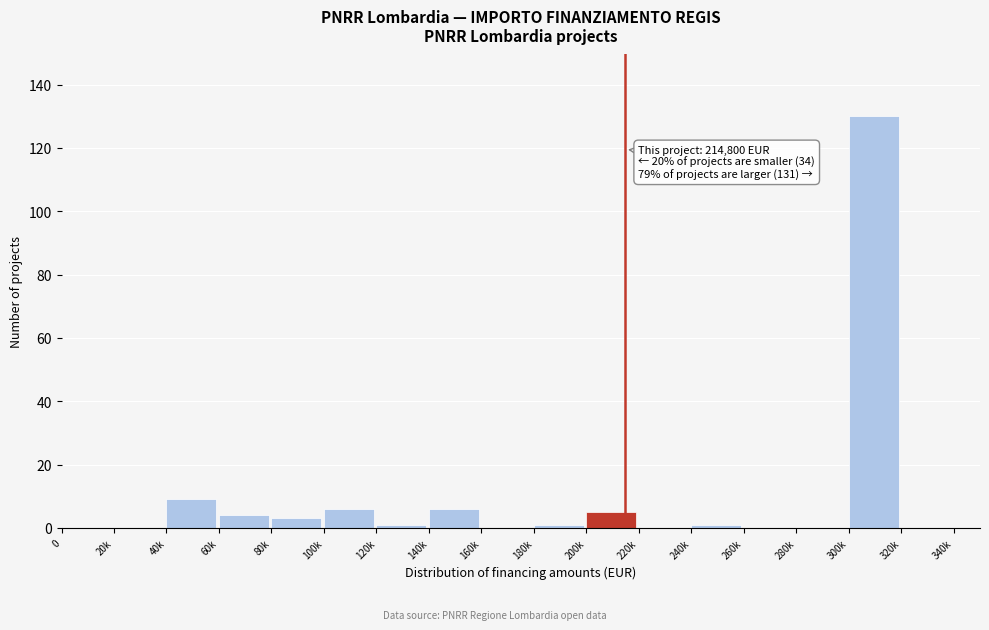

Reading left to right, list all the values displayed in this chart.

0=0	20k=0	40k=9	60k=4	80k=3	100k=6	120k=1	140k=6	160k=0	180k=1	200k=5	220k=0	240k=1	260k=0	280k=0	300k=130	320k=0	340k=0